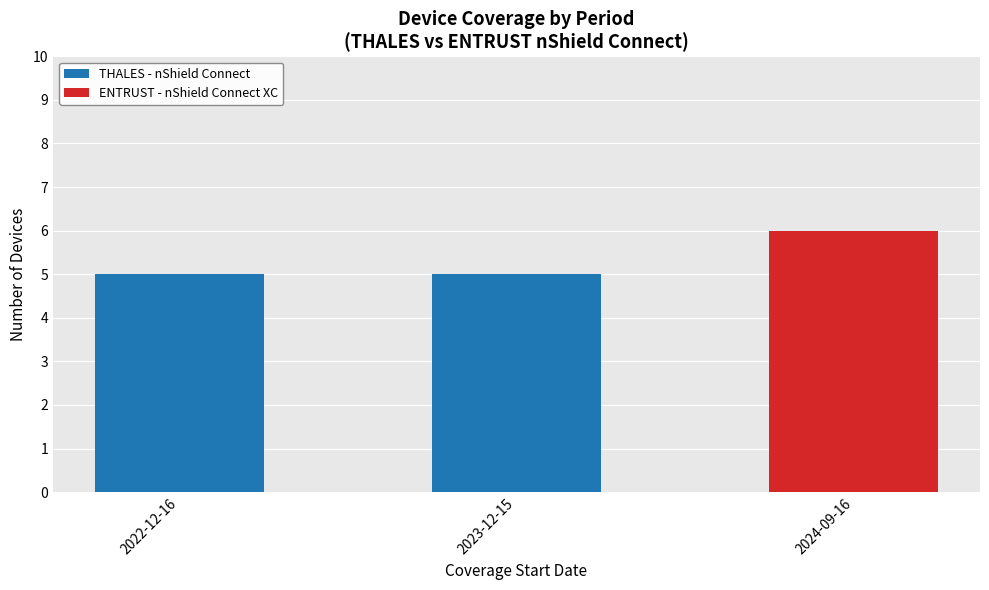

What is the sum of the THALES - nShield Connect values at 2023-12-15 and 2024-09-16?

5